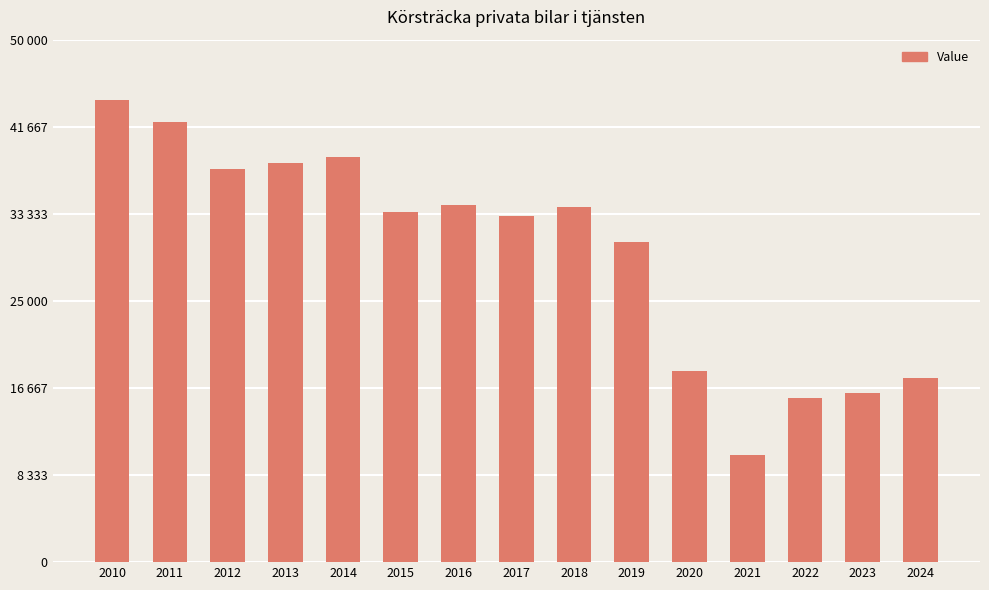

What is the value of the 3rd bar from the left?

37656